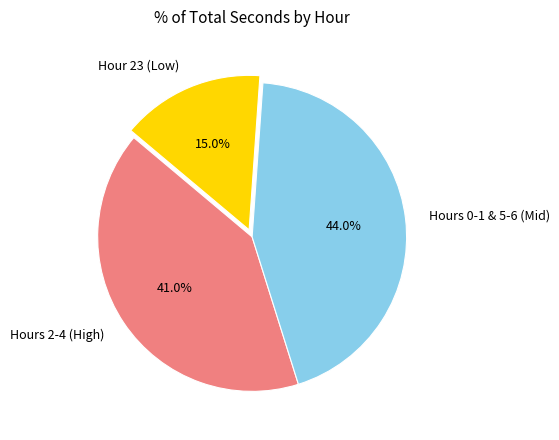

To the nearest percent, what is the difference between the largest and smallest slice percentages?

29%